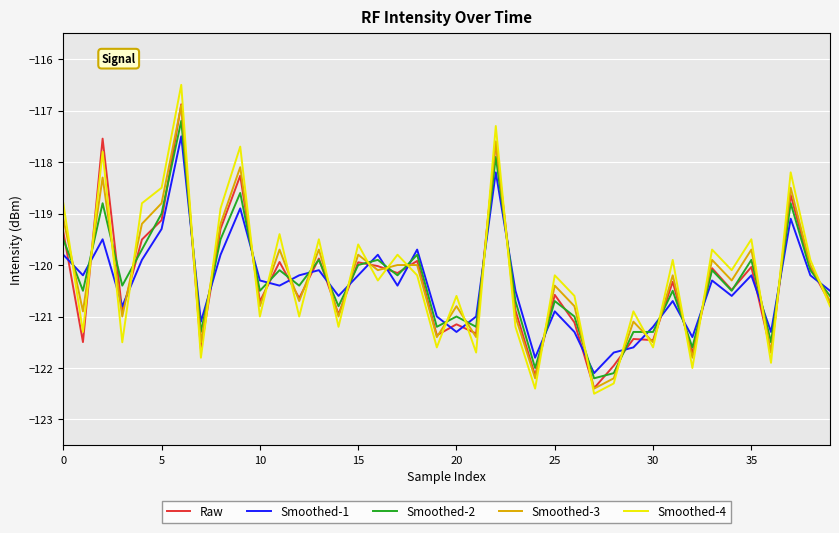

Does the chart display data point markers on the line(s)?

No